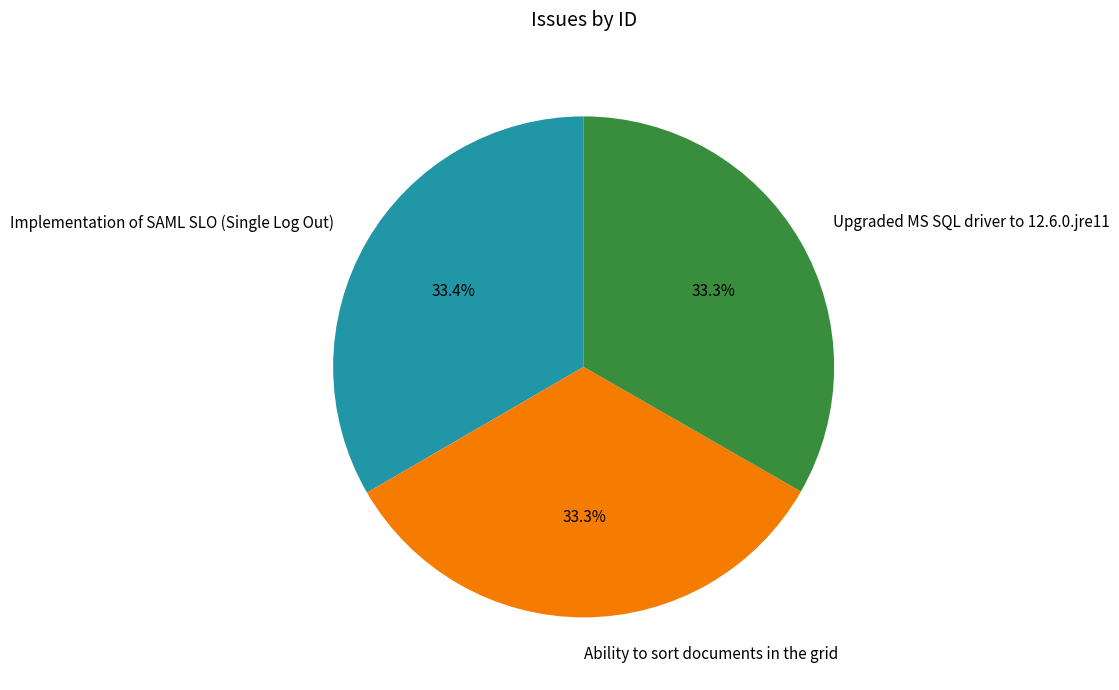

What portion of the pie excludes Ability to sort documents in the grid?

66.7%